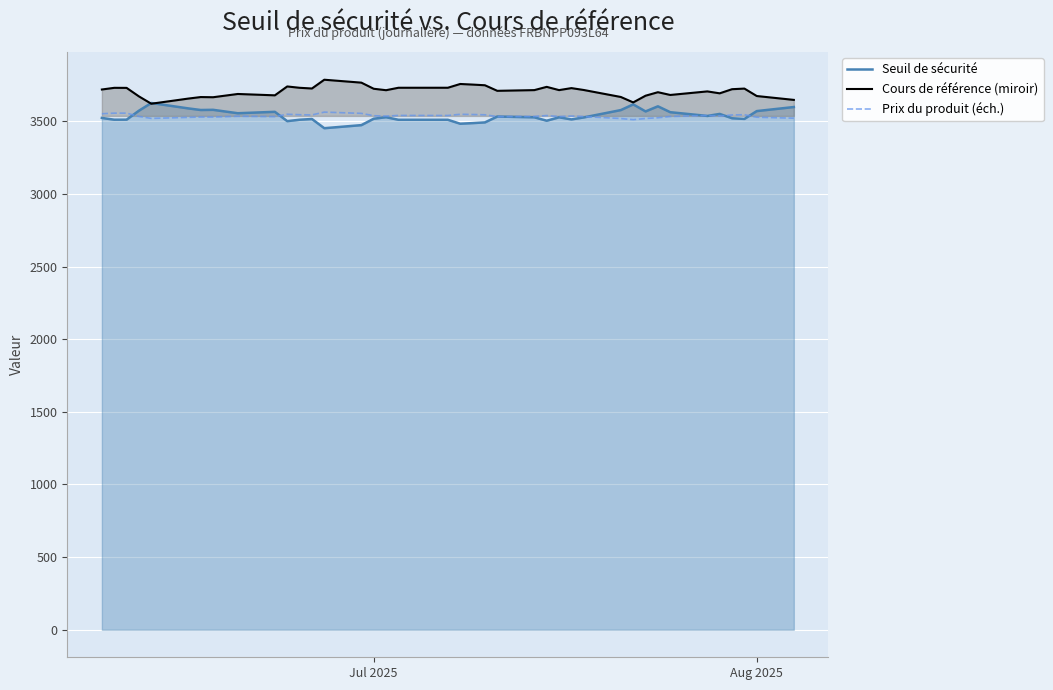

The Seuil de sécurité series shows 5584.9 at Jul 2025. True or false?

False